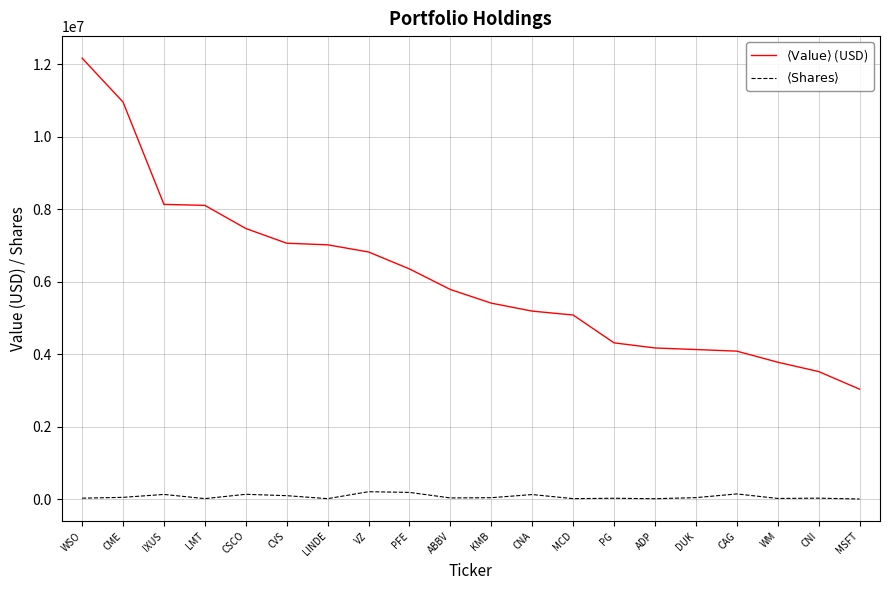

Which series has the largest range (max minus min)?

$\langle \mathrm{Value} \rangle$ (USD)